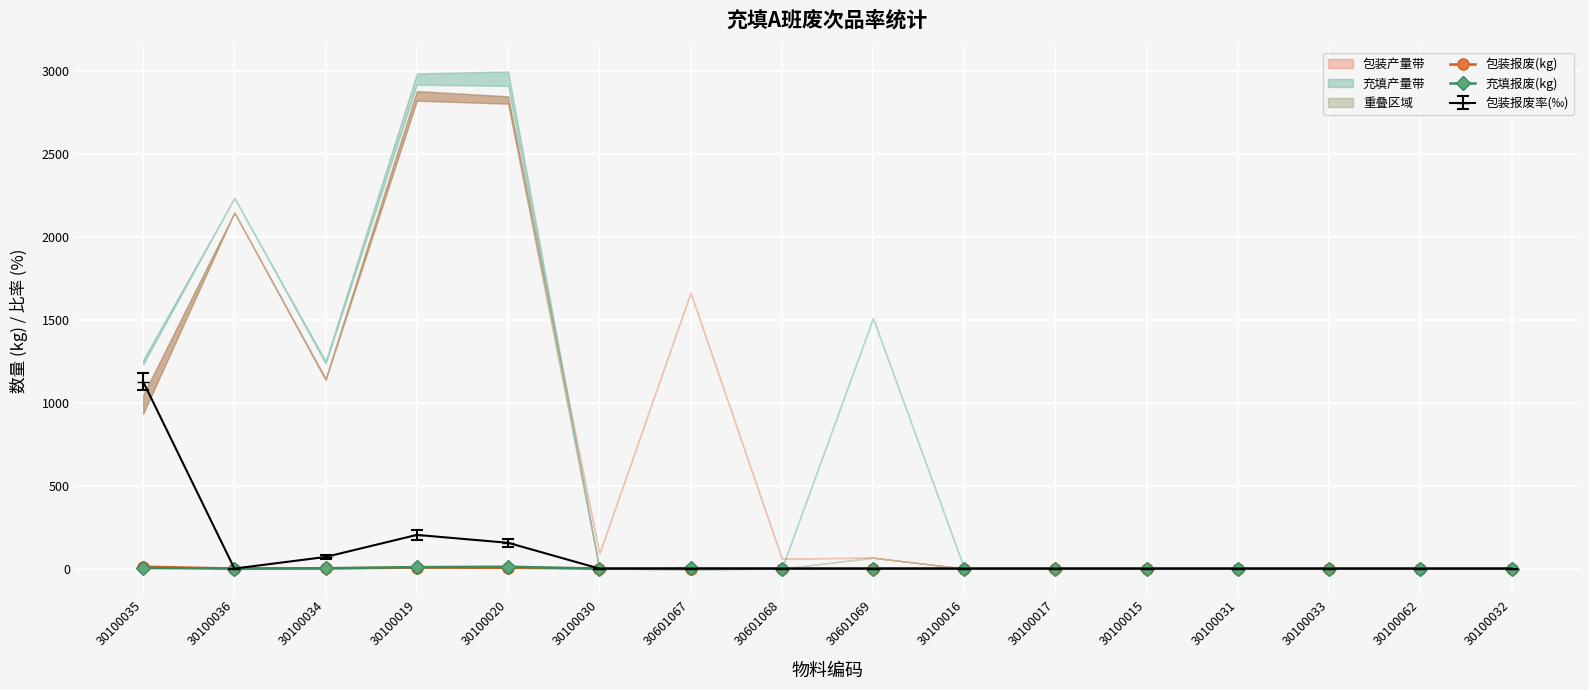

What is the difference between the maximum and minimum values in the 包装报废(kg) series?

11.3